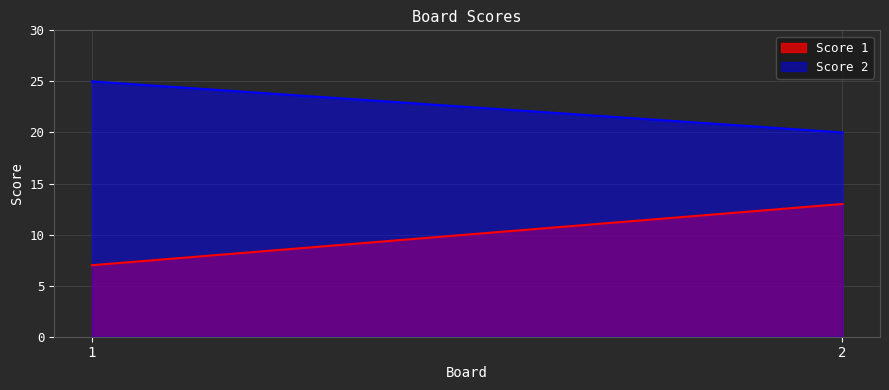

At which category is the sum across all series the highest?

2